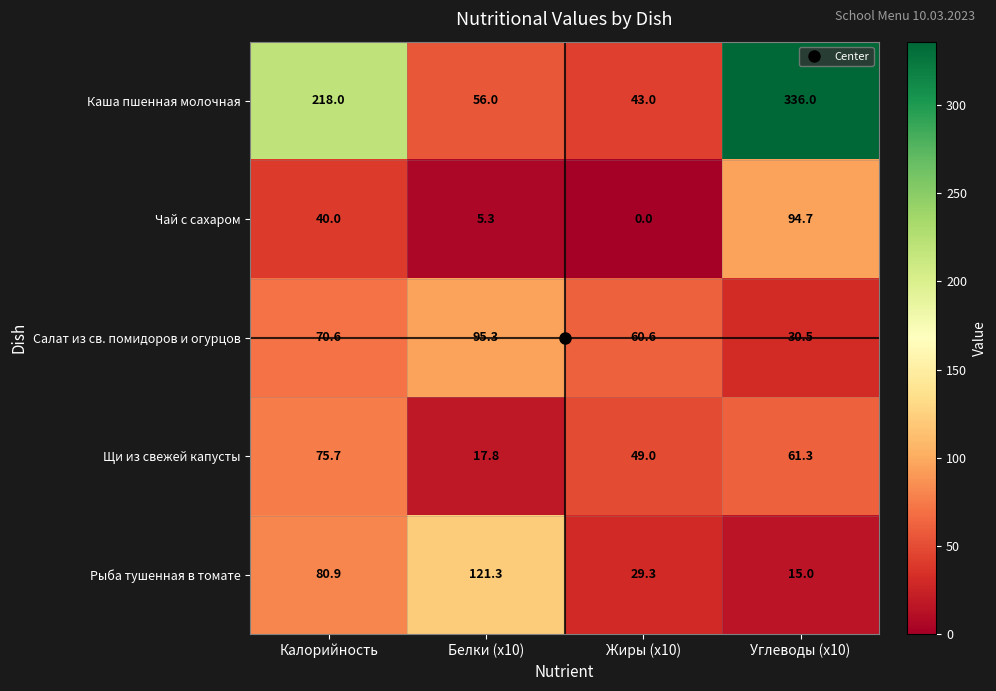

How many values in the Щи из свежей капусты series exceed 61?

2